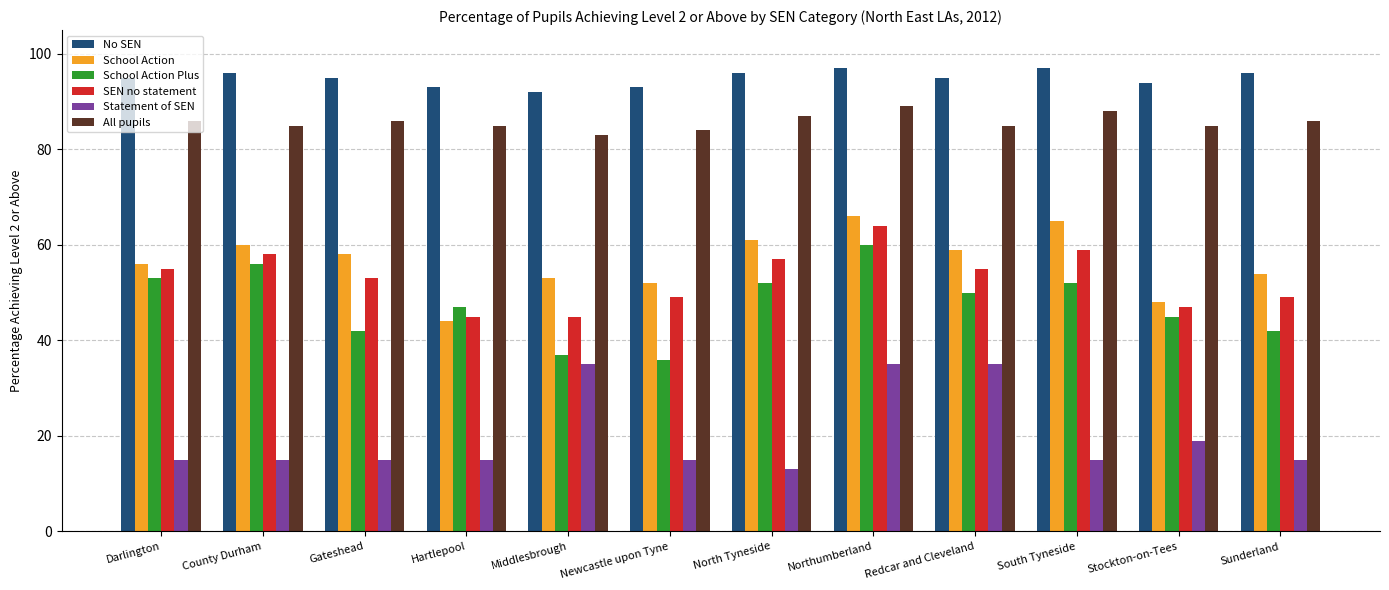

What is the average value of the SEN no statement series?

53